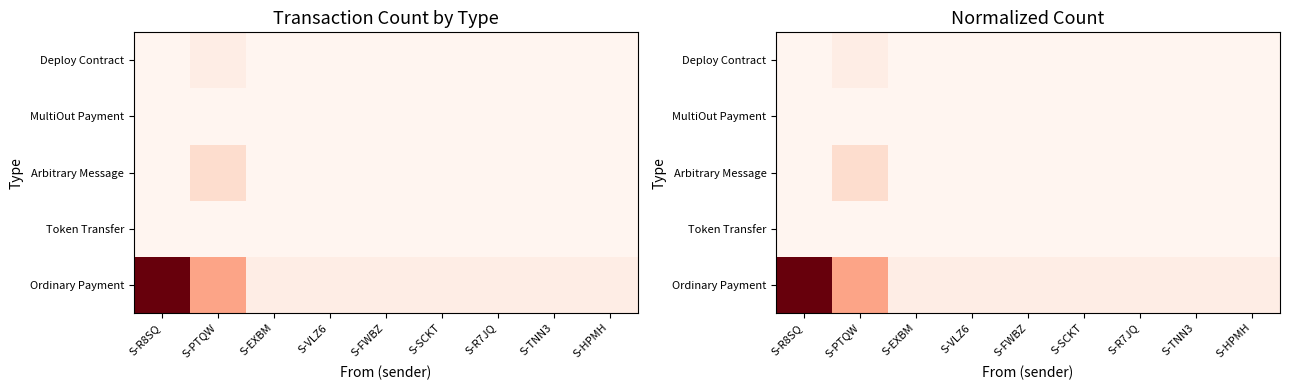

Is it true that Deploy Contract equals 0.0 at S-VLZ6?

True